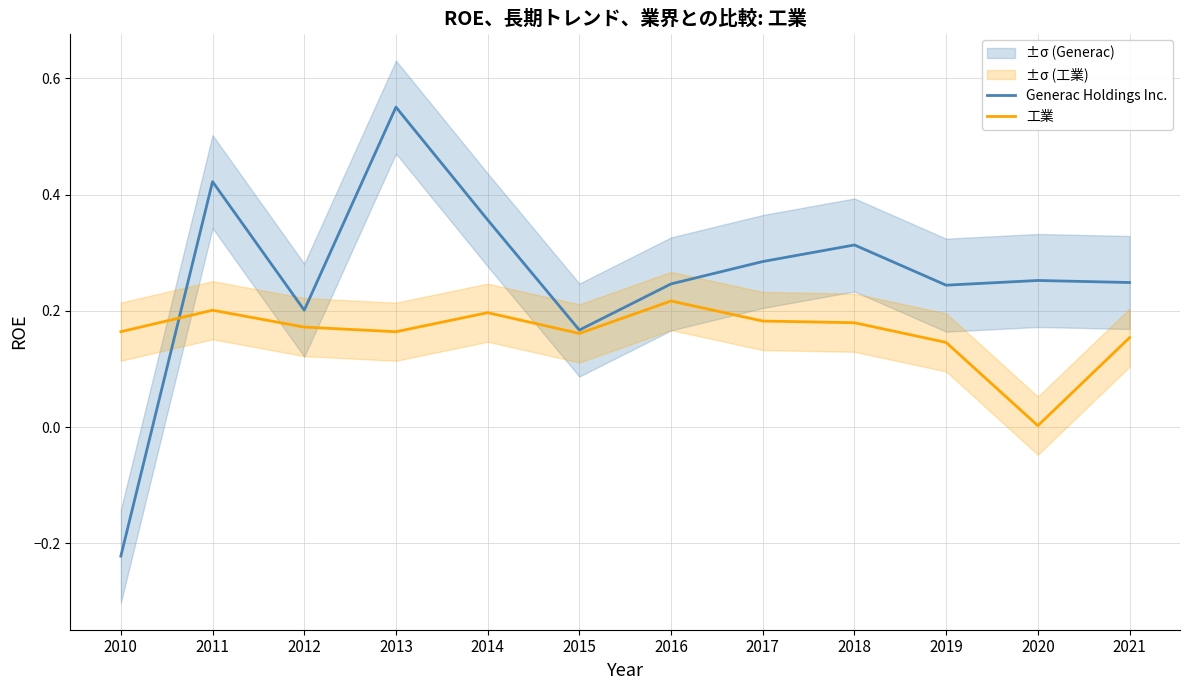

The value of 工業 at 2020 is 0.0. True or false?

False